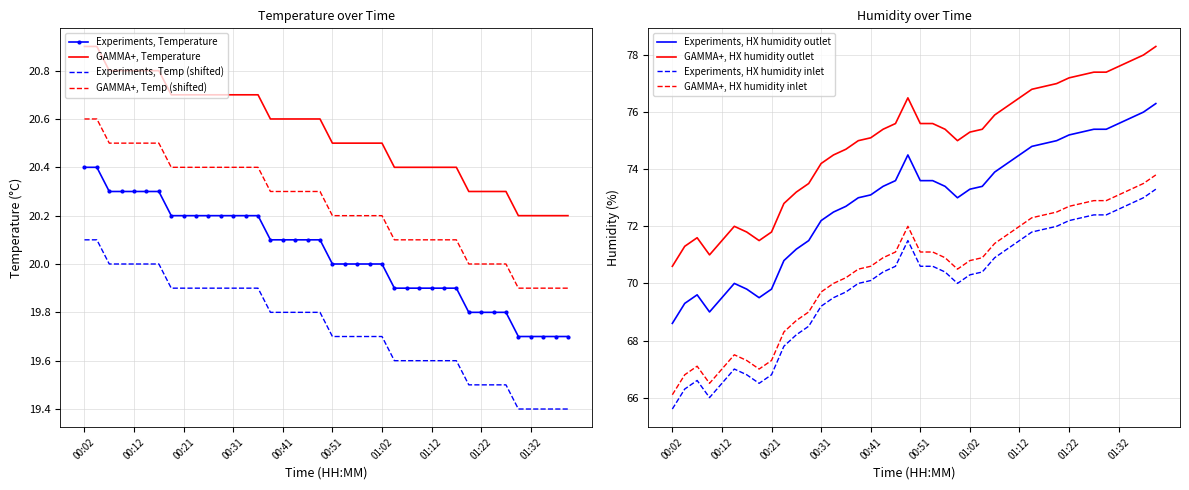

What is the lowest value of the temperature series?

19.7